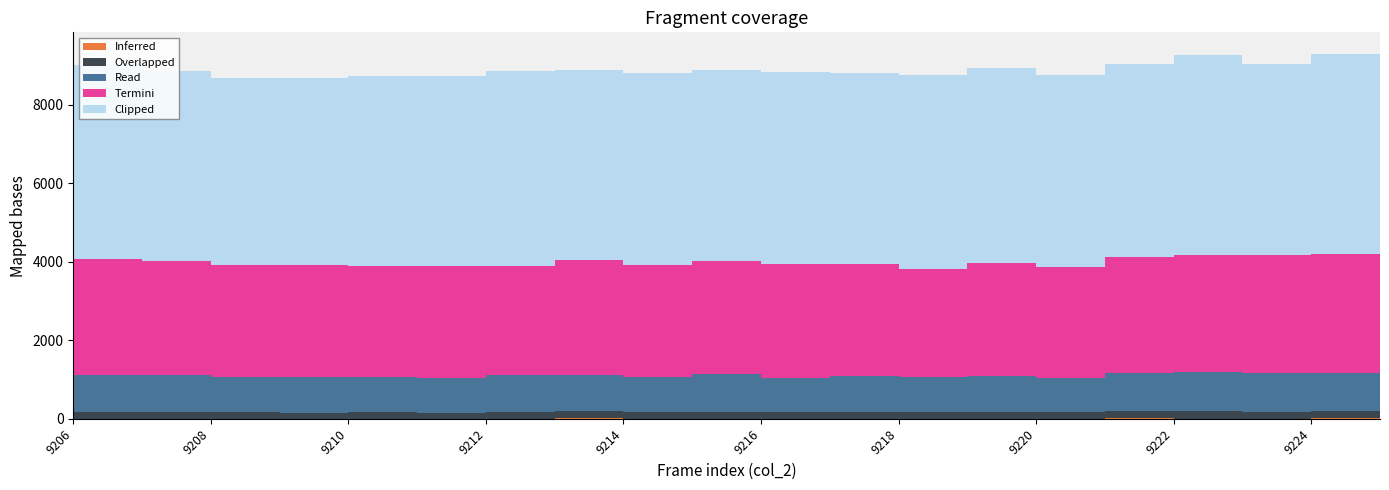

Between 9218 and 9208, which is larger?

9218